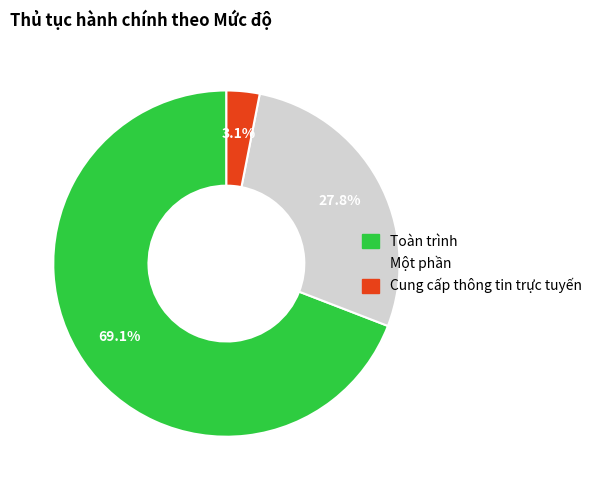

True or false: Một phần accounts for 28% of the total.

True